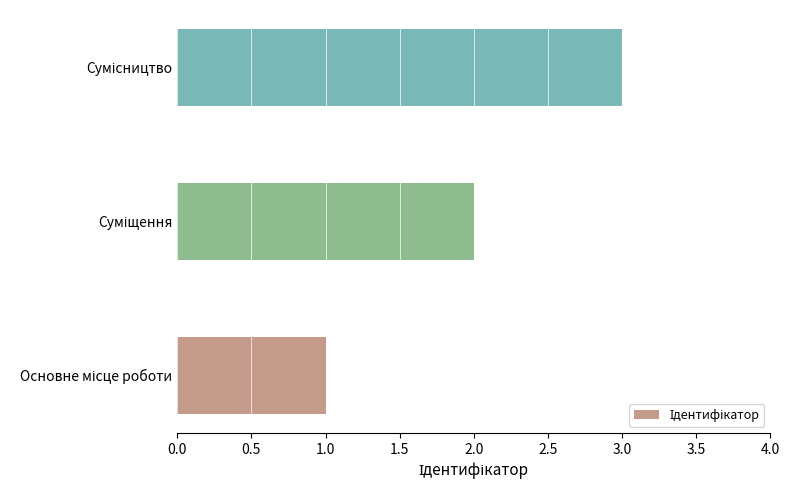

What is the sum of all values?

6